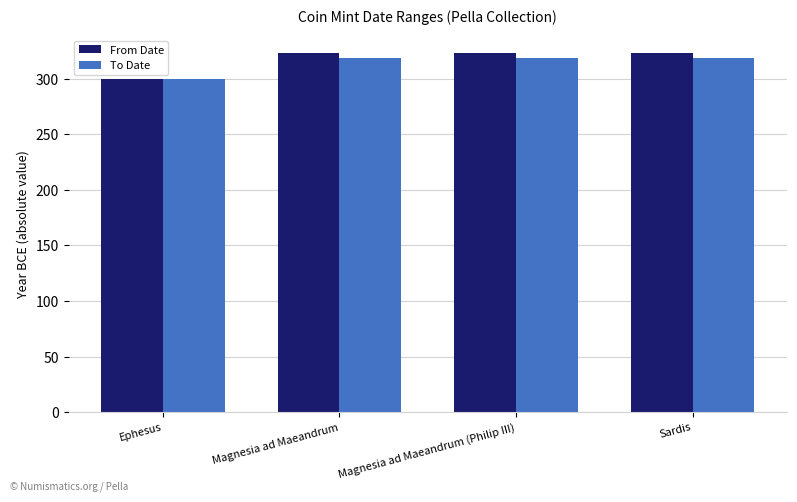

At how many categories does at least one series exceed 314?

3